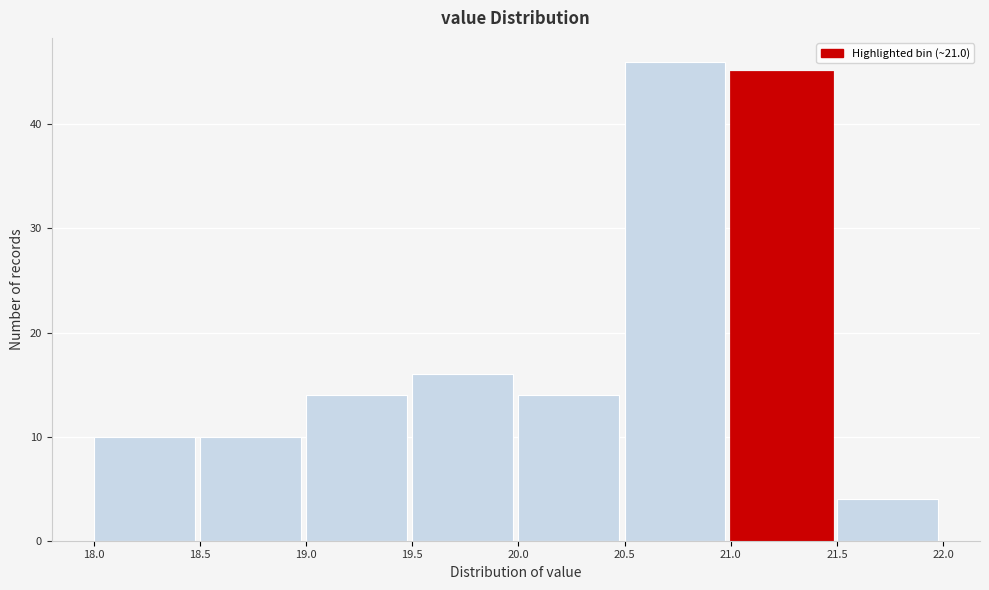

Over which range of the x-axis is the bar tallest?

20.5 to 21.0